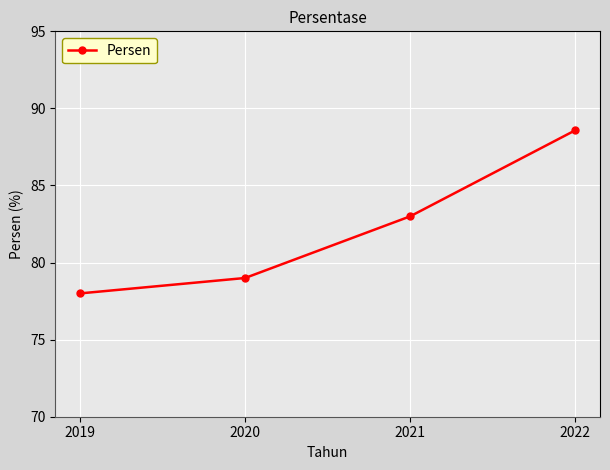

What is the greatest value displayed?

88.6